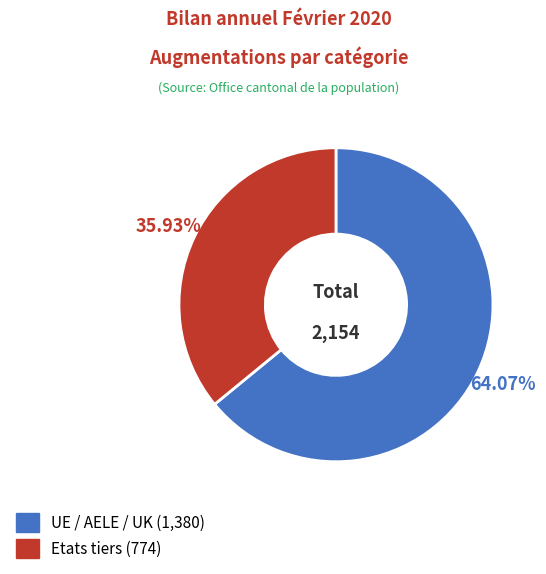

What is the ratio of the value at UE / AELE / UK to the value at Etats tiers?

1.8